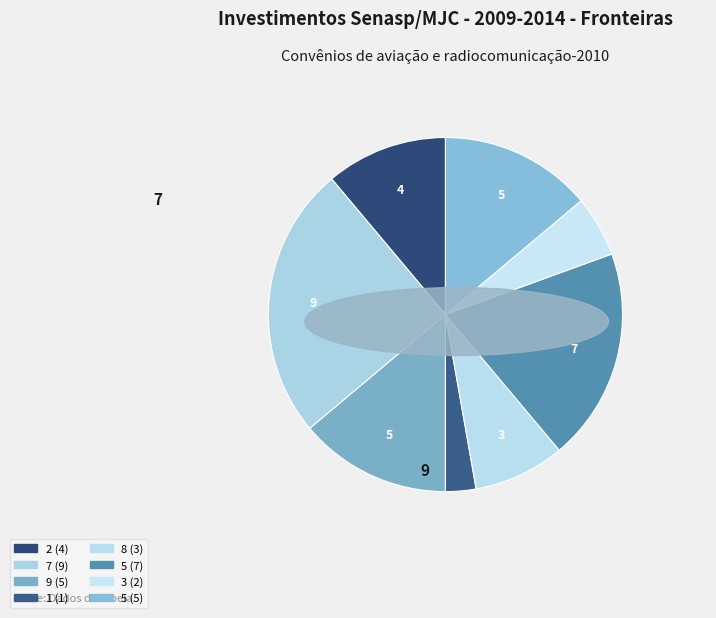

Which slice is the smallest?

1